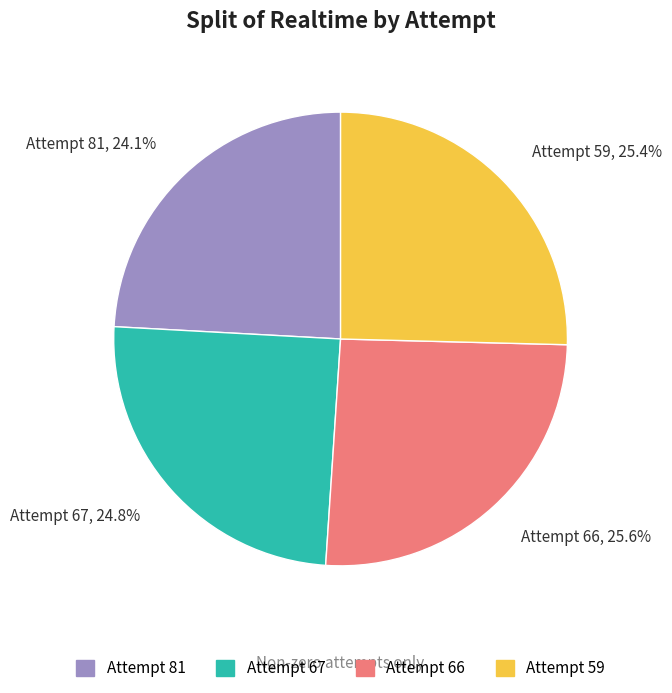

True or false: Attempt 59 accounts for 25% of the total.

True